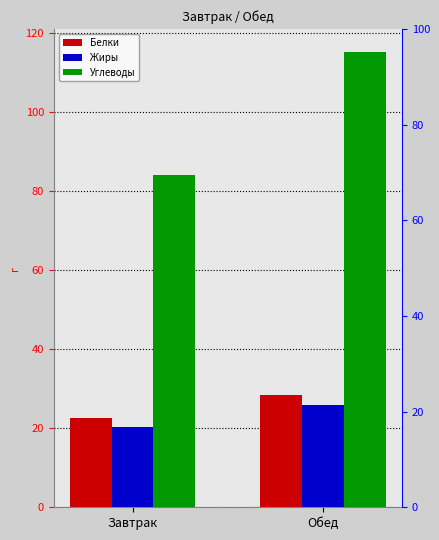

What is the average value of the Углеводы series?

99.6